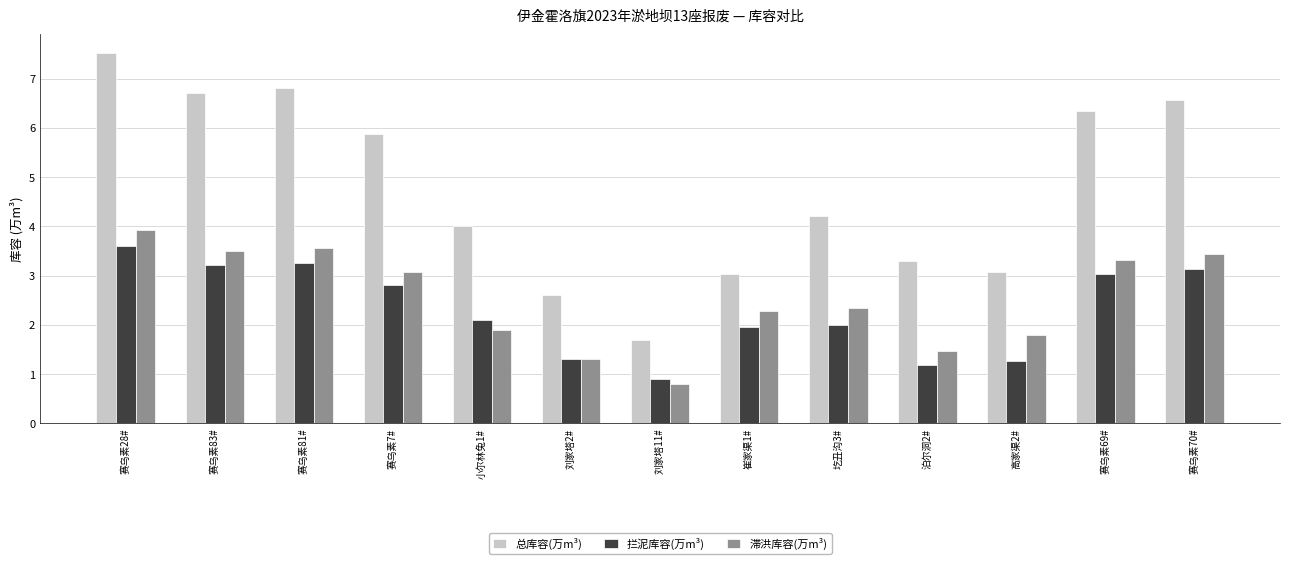

What is the difference between the maximum and minimum values in the 滞洪库容(万m³) series?

3.1